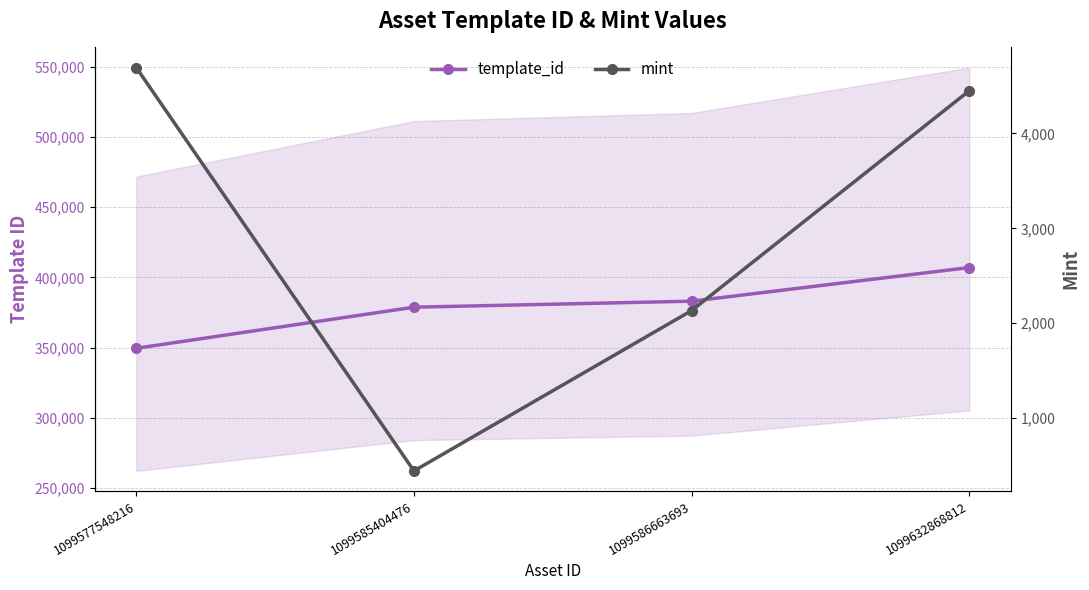

What is the smallest value displayed?

444